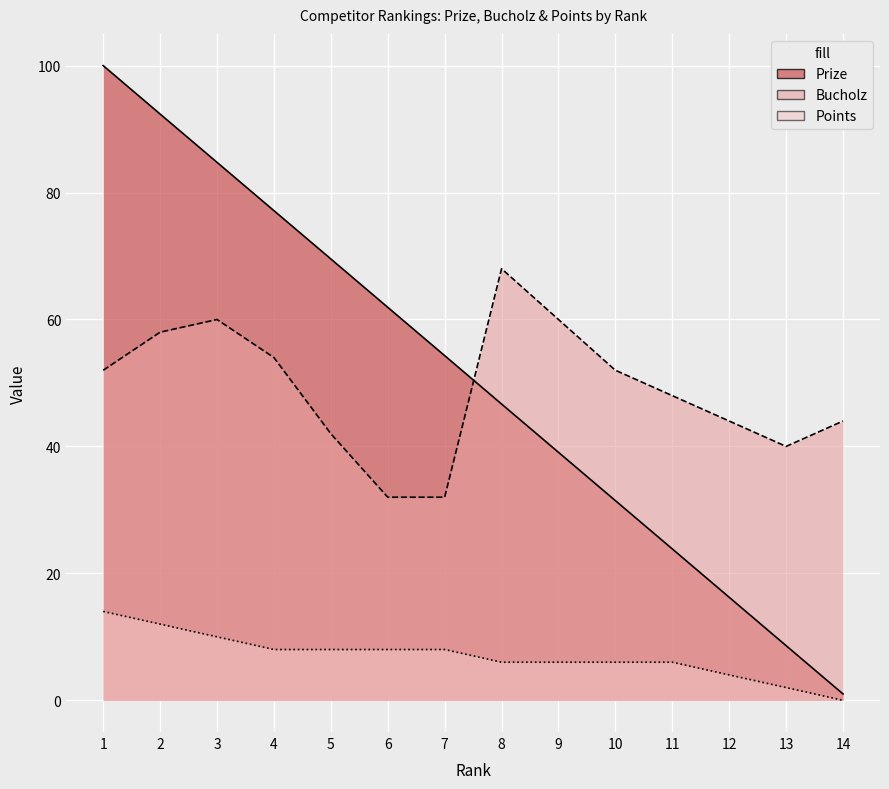

How many times do Prize and Bucholz cross each other?

1